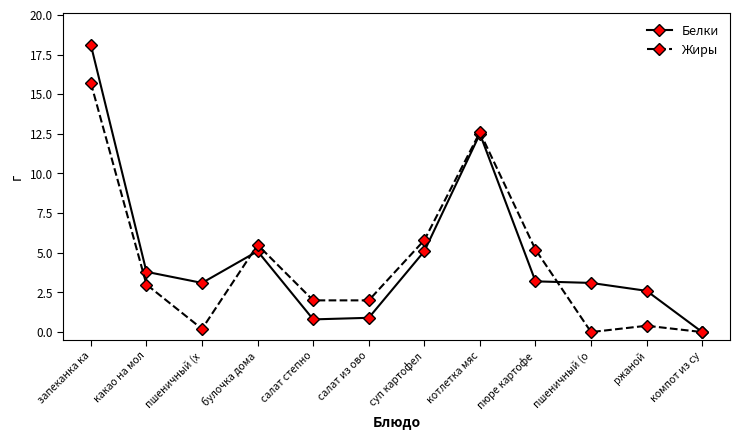

Which category has the highest value in the Жиры series?

запеканка ка